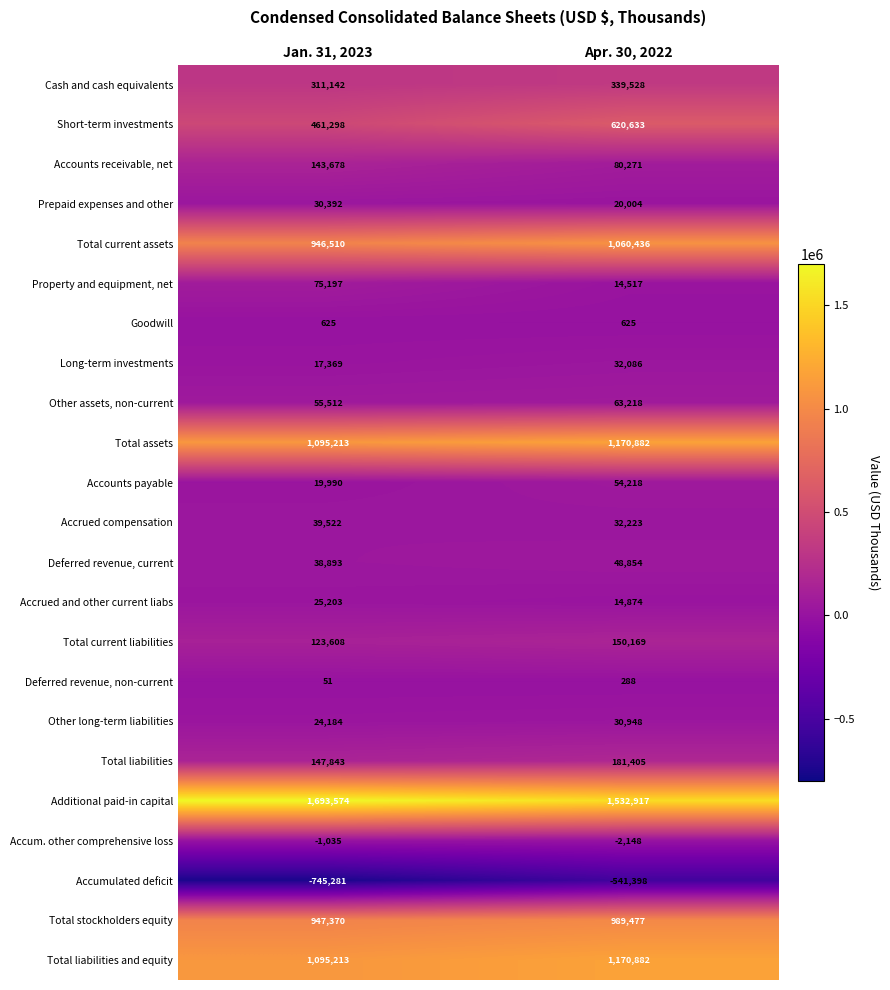

How many categories are shown in the chart?

2